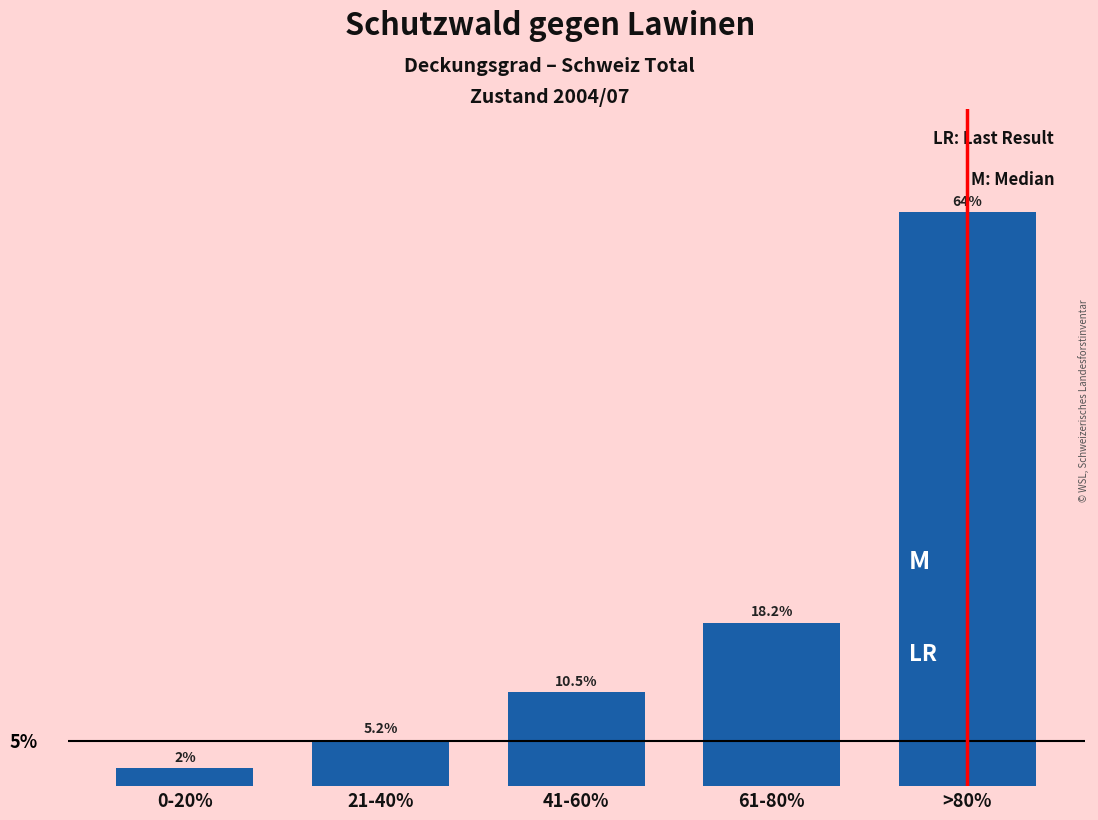

Which category has the lowest value across all series?

0-20%